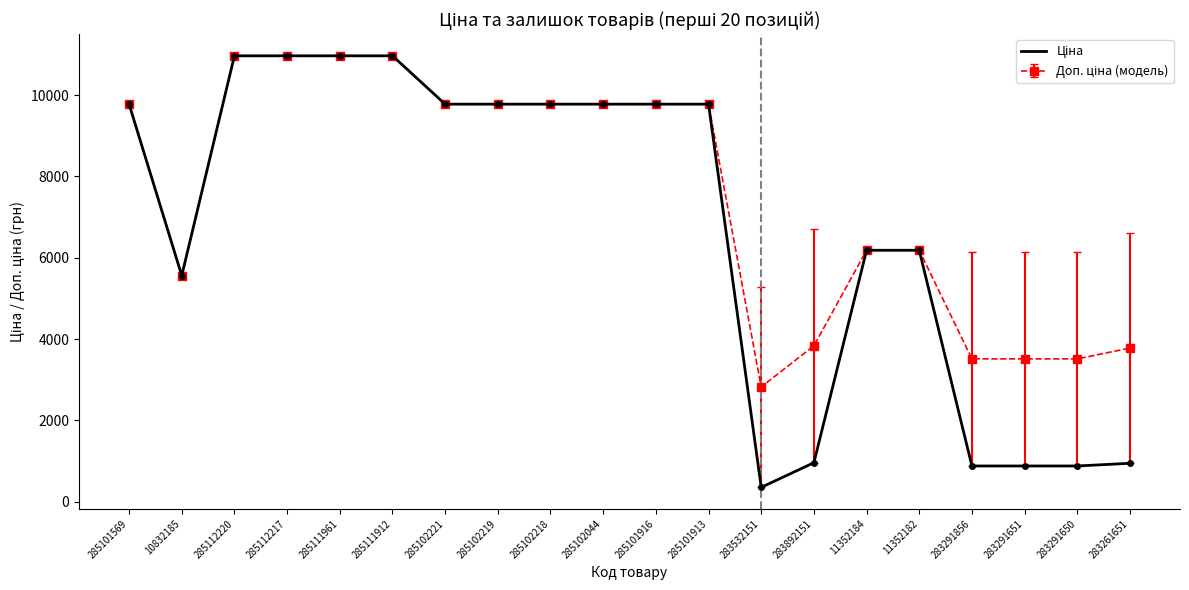

What is the total value across all series at 283892151?

4792.2